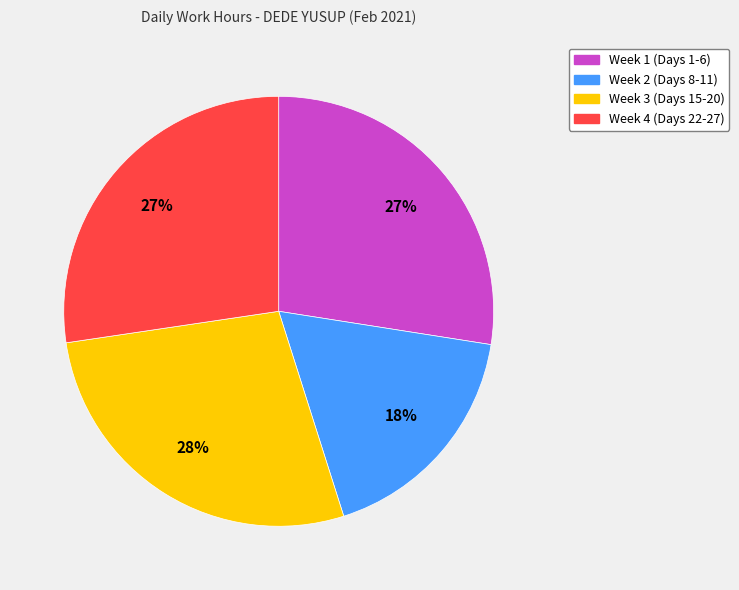

To the nearest percent, what is the difference between the largest and smallest slice percentages?

10%